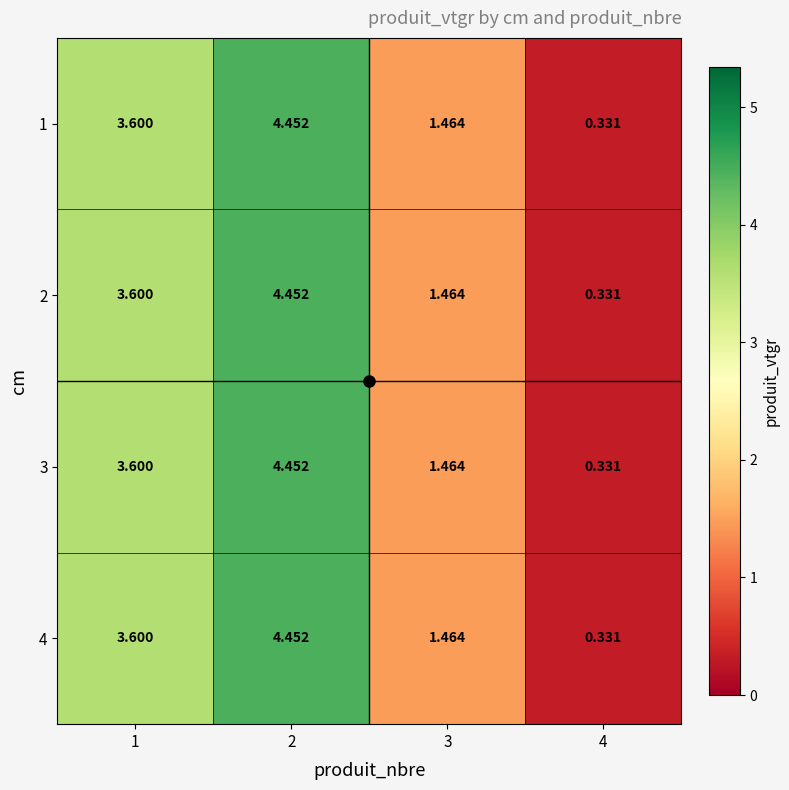

What is the total value across all series at 3?

5.9